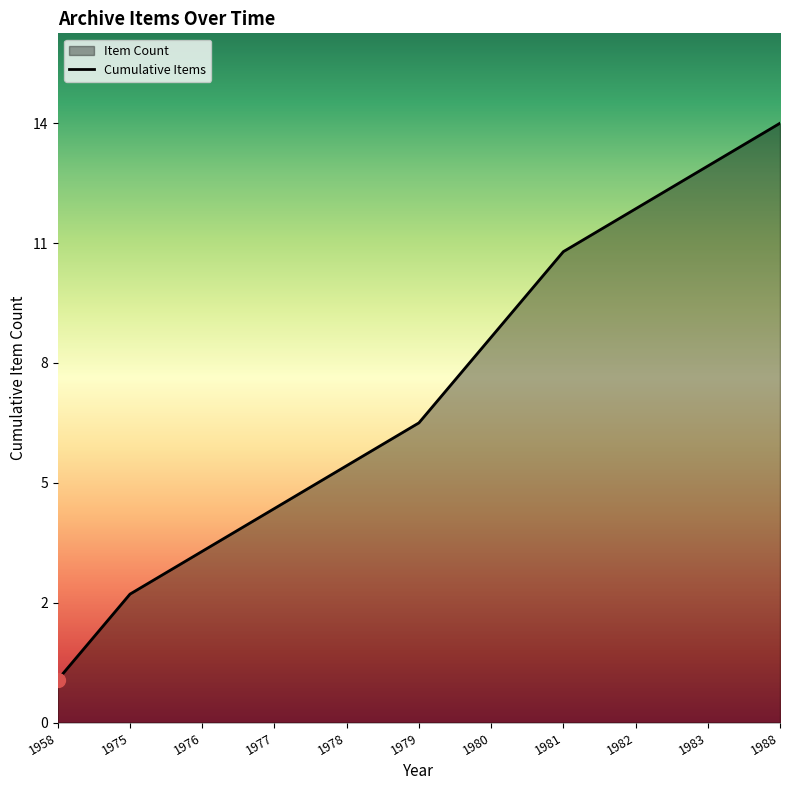

What is the greatest value displayed?

14